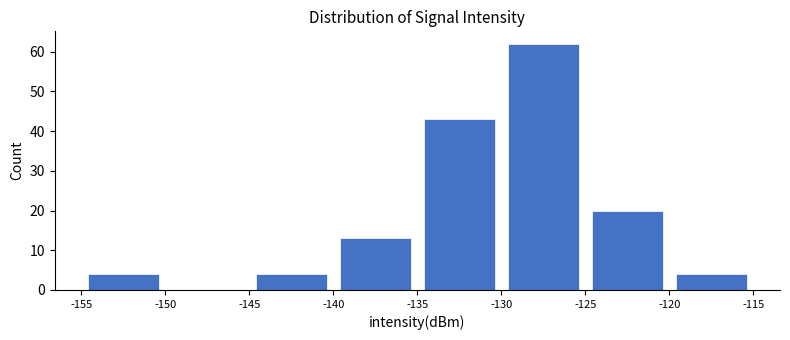

Over which range of the x-axis is the bar tallest?

-130 to -125